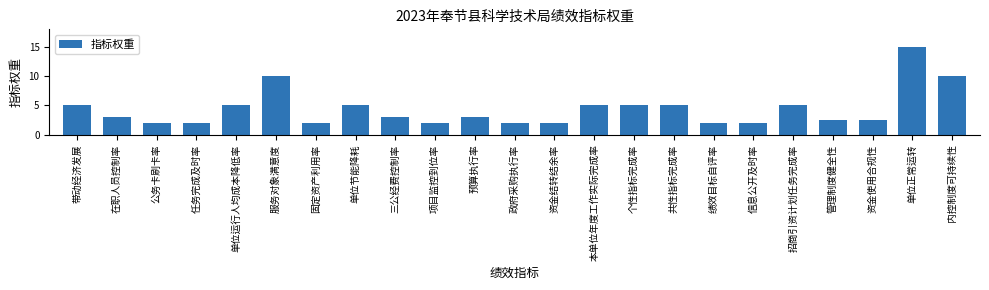

At which category does the chart reach its peak across all series?

单位正常运转